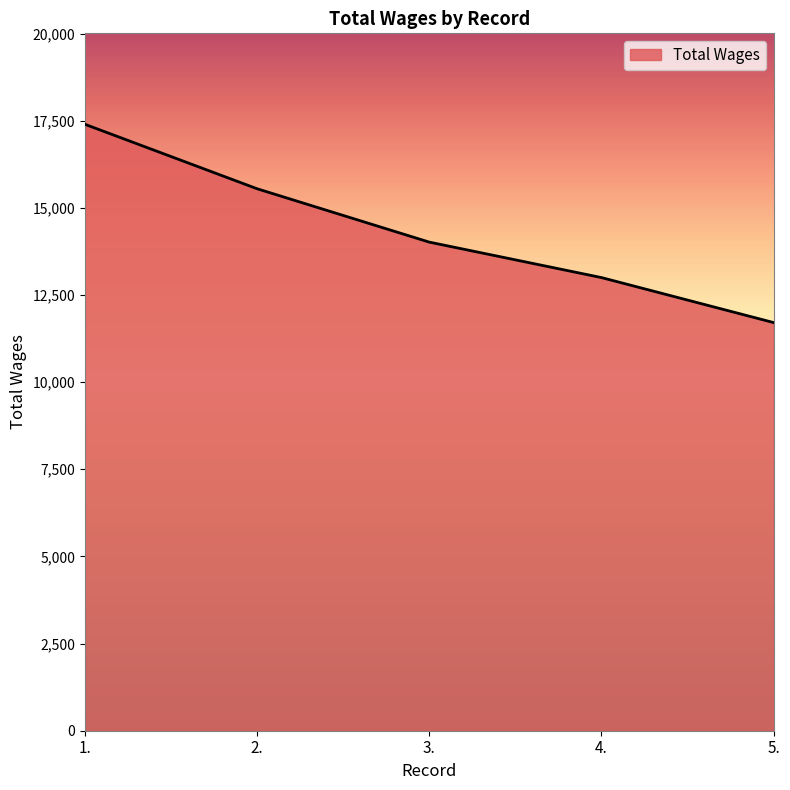

Reading left to right, extract all data points from this chart.

1.=17397	2.=15548	3.=14017	4.=13000	5.=11709